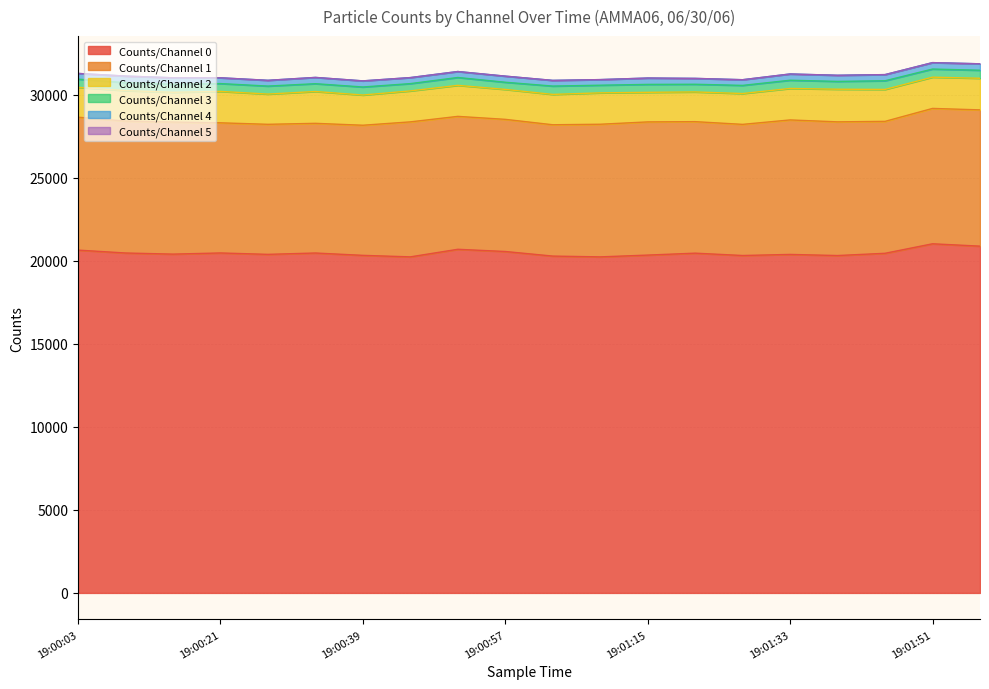

Where is the first local maximum for Counts/Channel 5?

19:00:09